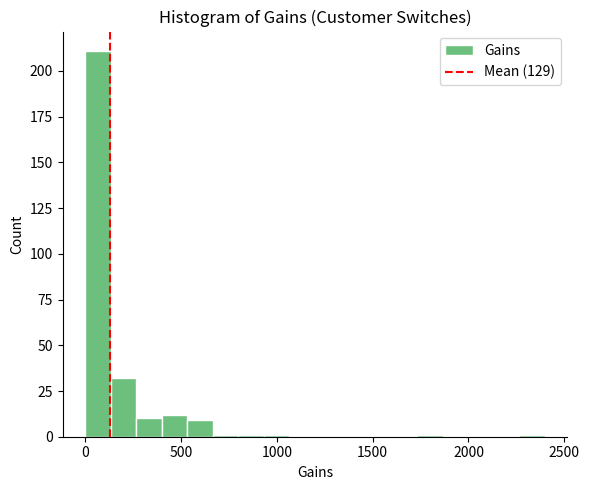

Around what value on the x-axis is the tallest bar? Give the approximate position of its centre, as read against the axis.

50